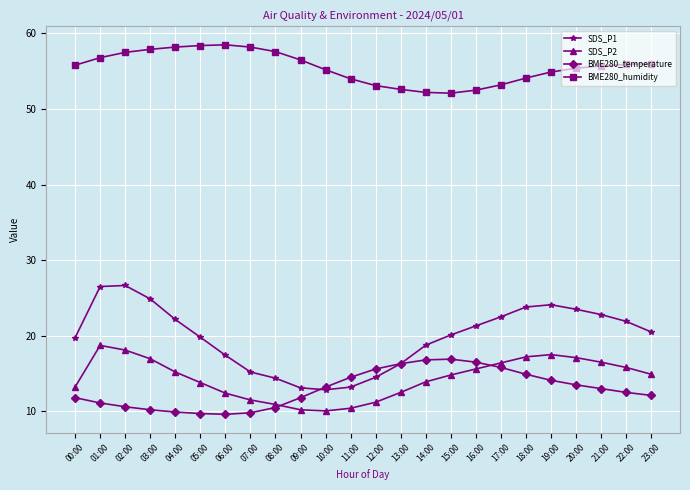

Between 13:00 and 19:00, which series saw the biggest shift?

SDS_P1